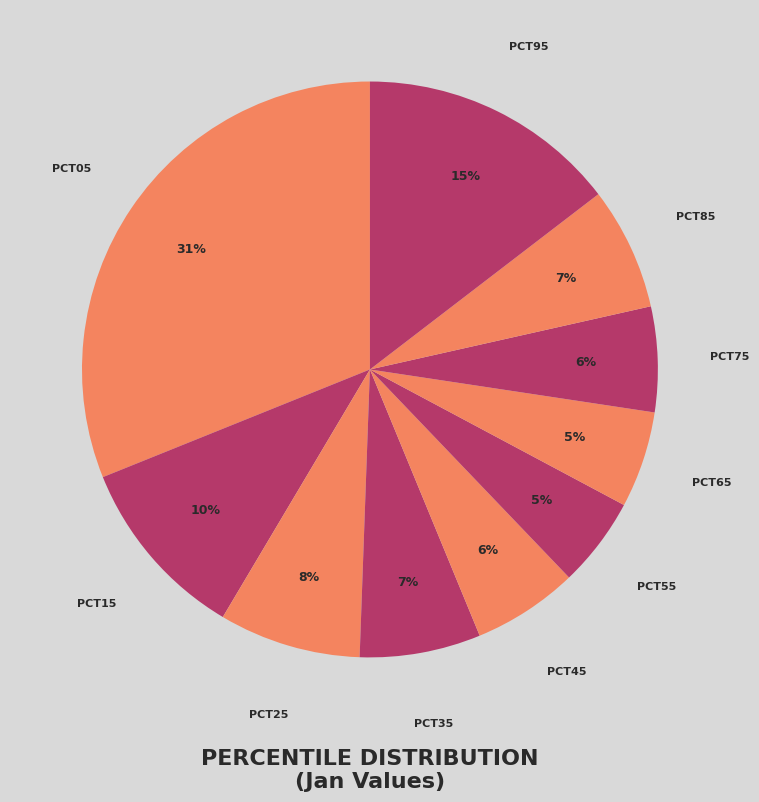

Count the number of slices in the pie.

10